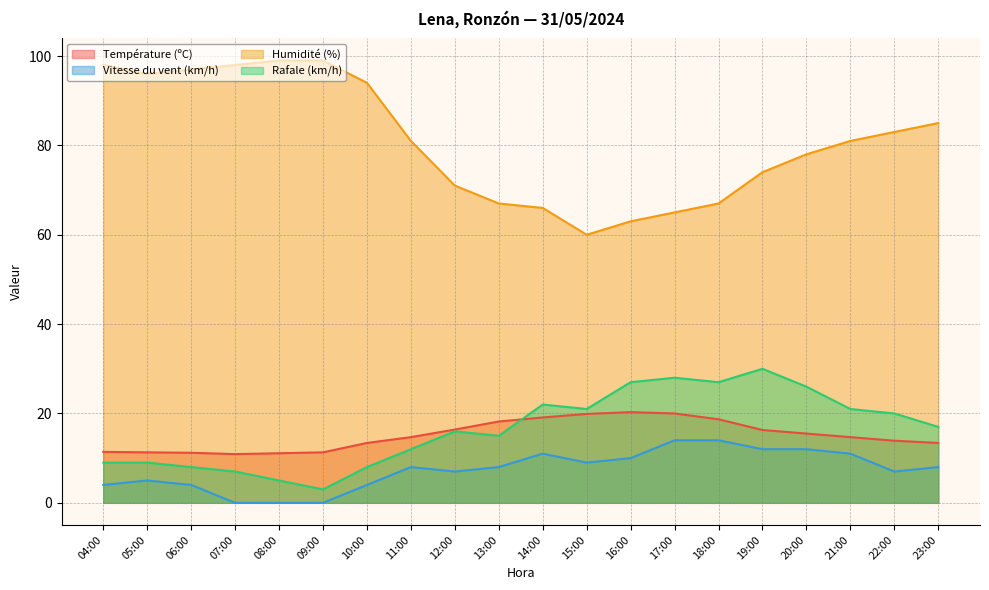

At which category does Vitesse du vent (km/h) reach its first local valley?

12:00